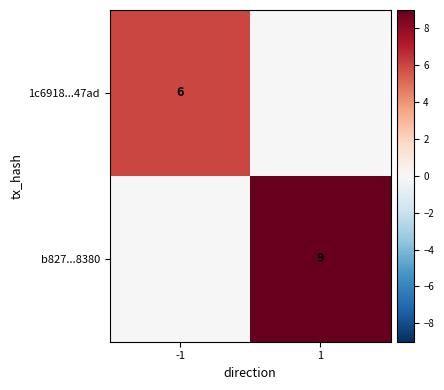

True or false: 1c6918...47ad has a value of 8 at -1.

False